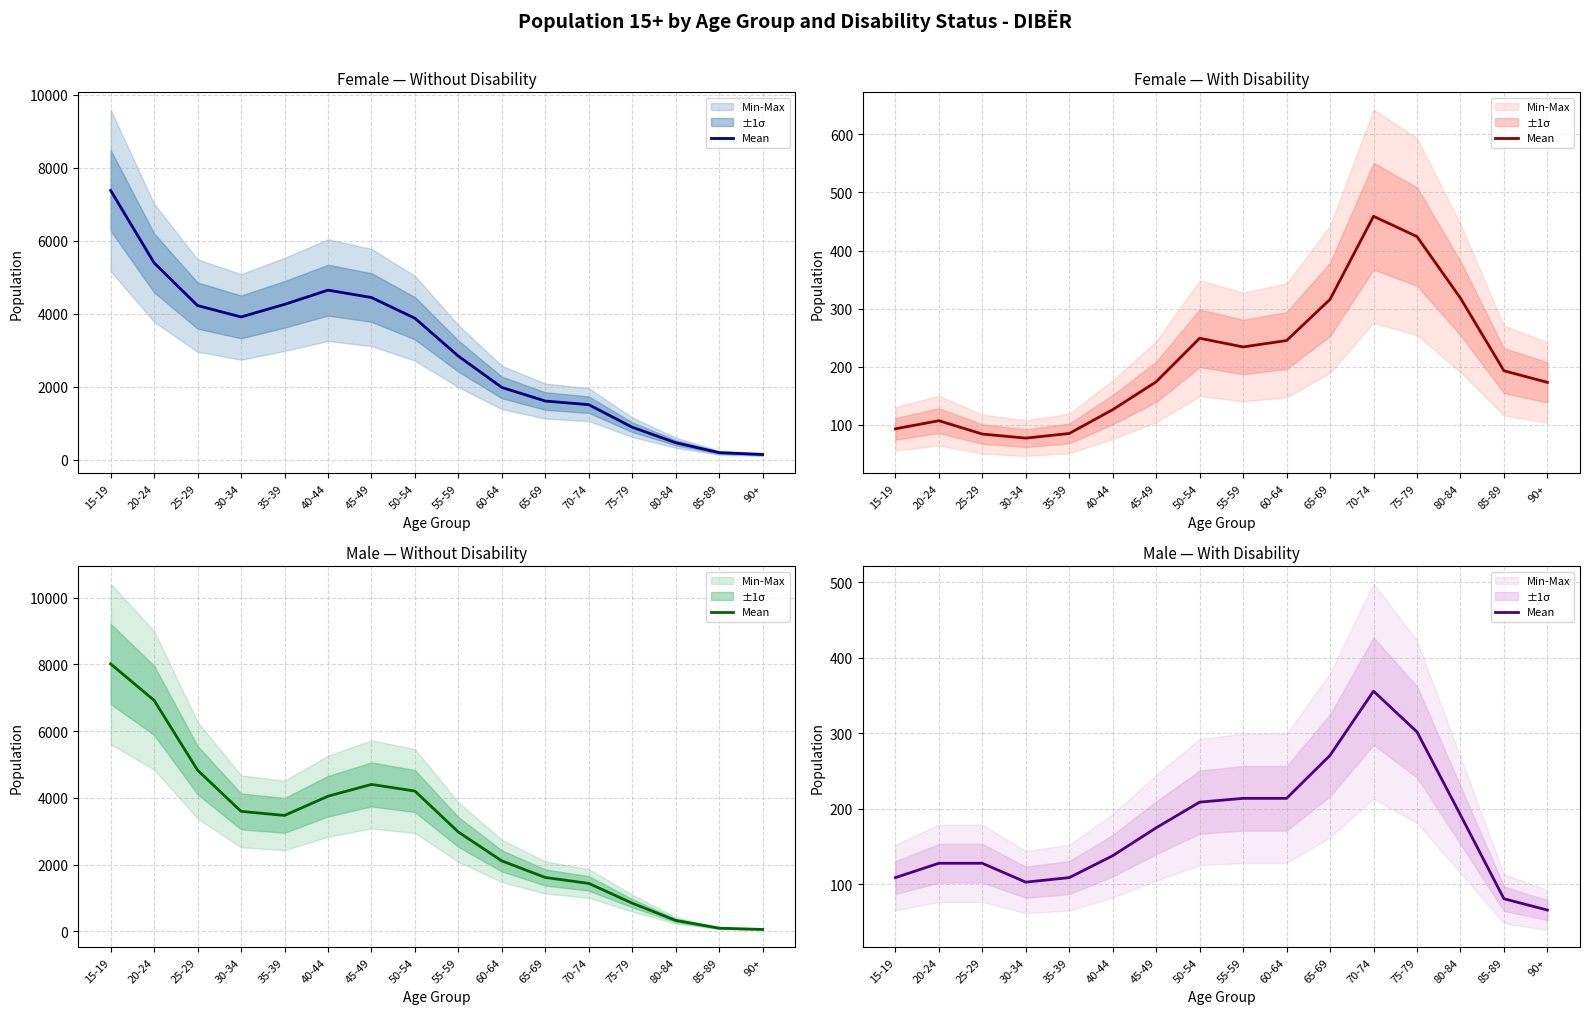

Reading left to right, list all the values displayed in this chart.

109	128	128	103	109	138	175	209	214	214	271	356	302	192	81	66